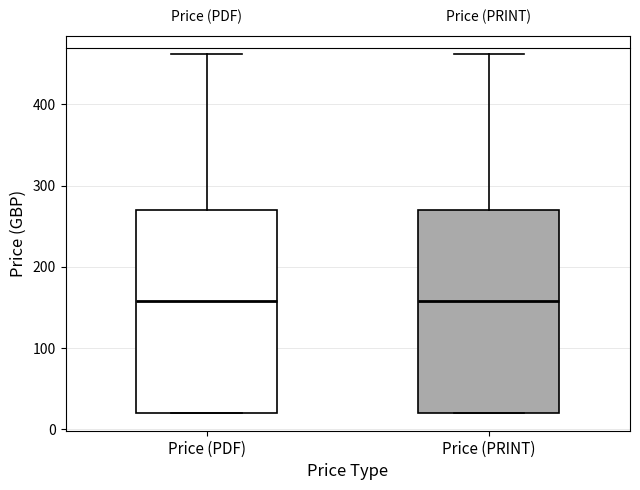

Reading left to right, transcribe this box plot: for each box, give where its median line is, the range the box spans, and where its two whiskers end, as read against the y-axis. The values are not printed on the chart, so give them approximately, as read against the axis.

Price (PDF): median 160, box 20 to 270, whiskers 20 to 460
Price (PRINT): median 160, box 20 to 270, whiskers 20 to 460